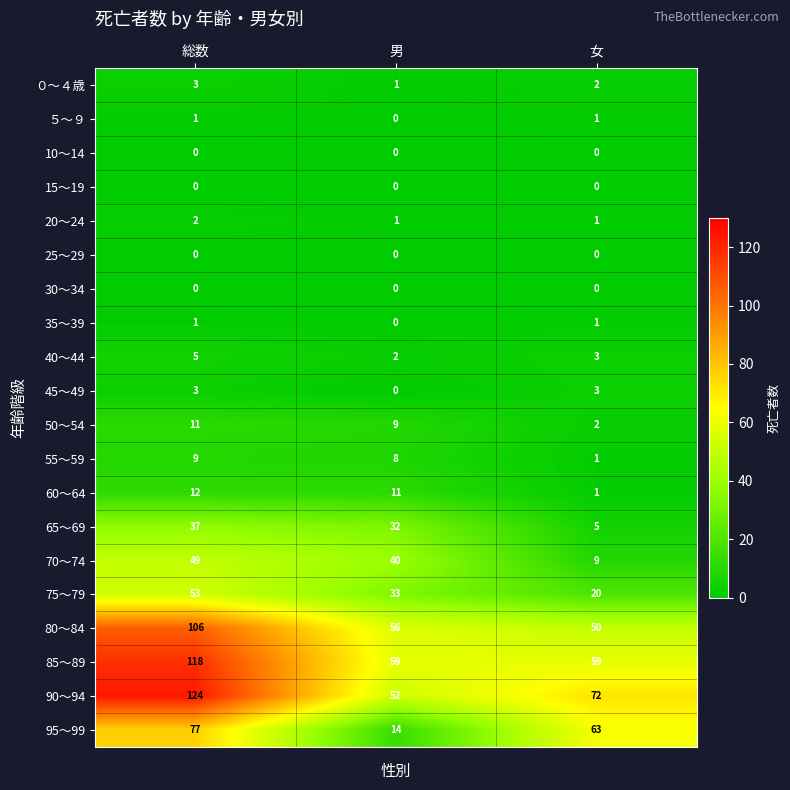

How many 45～49 values are between 0 and 3?

3